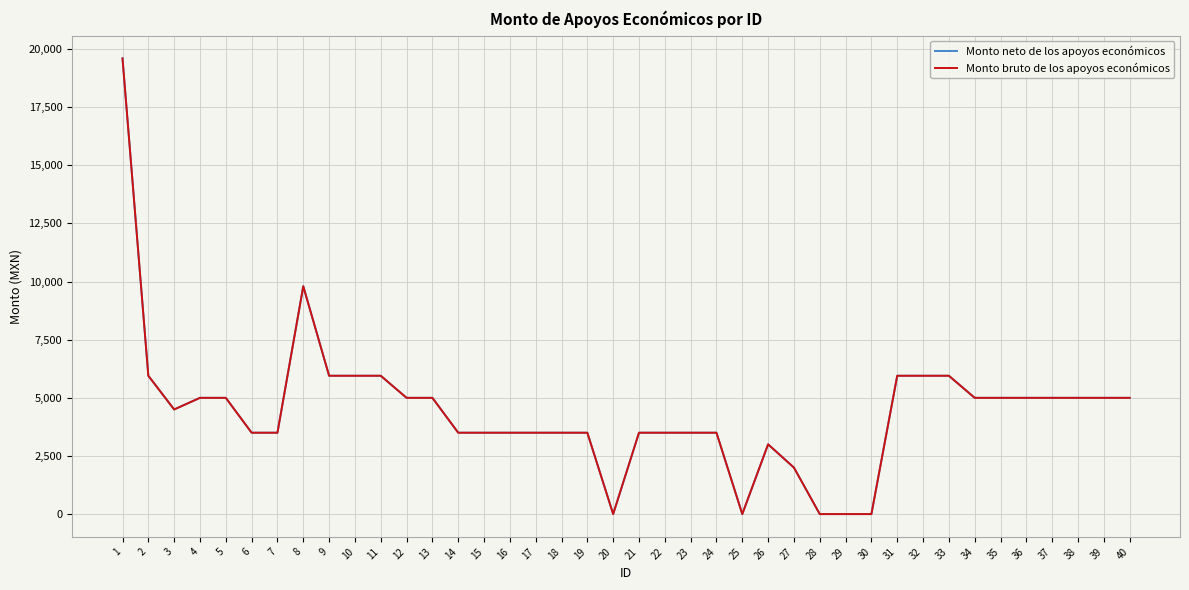

What is the difference between the Monto neto de los apoyos económicos values at 33 and 35?

950